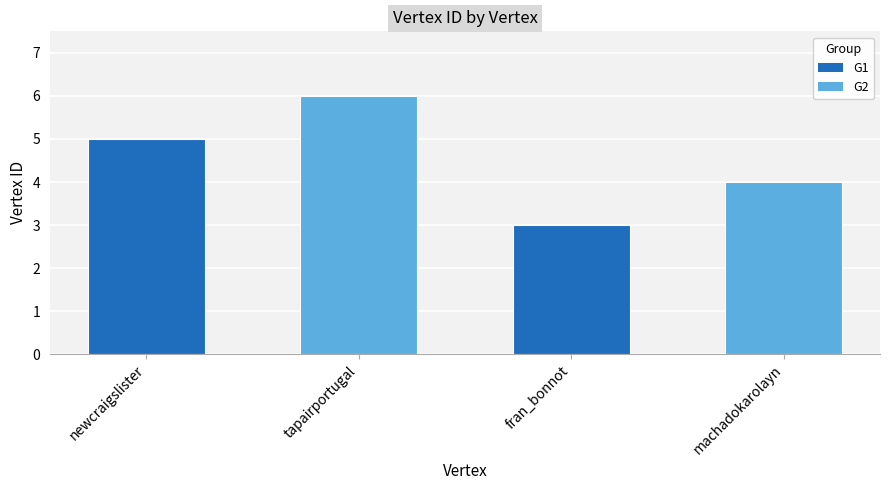

Reading left to right, extract all data points from this chart.

newcraigslister=5	tapairportugal=6	fran_bonnot=3	machadokarolayn=4